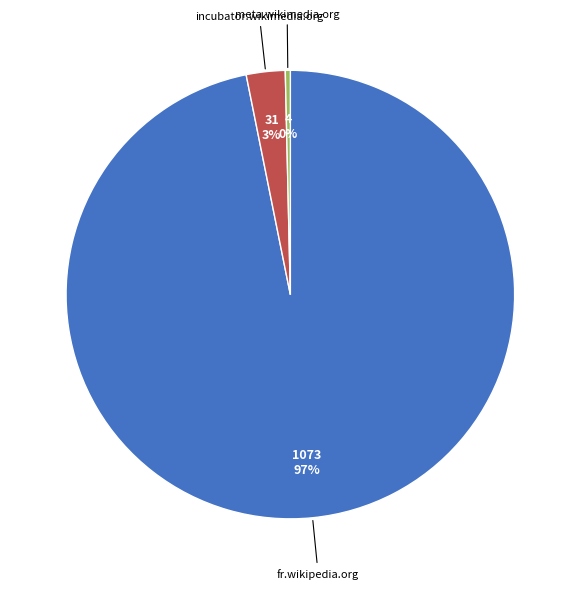

How many segments does this pie chart have?

3